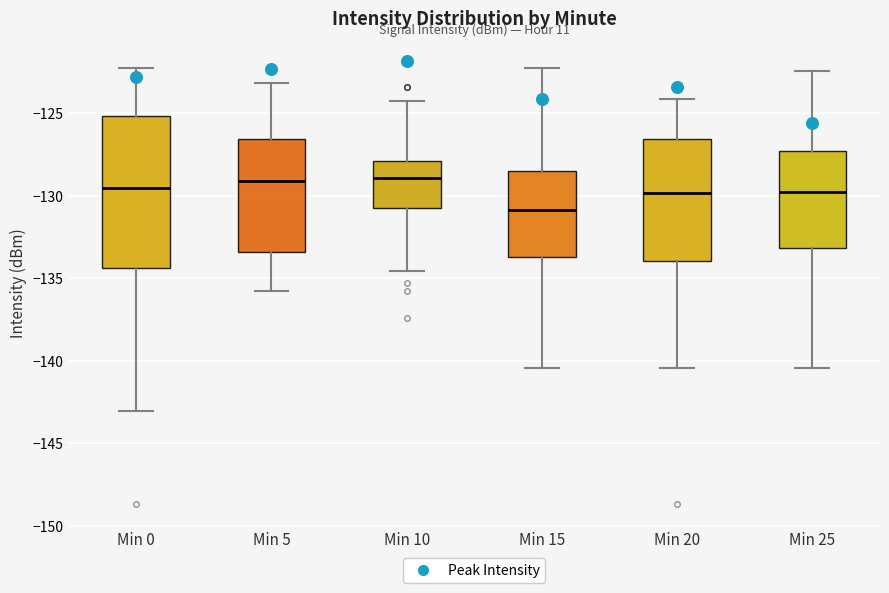

Where does the lower whisker of the box for Min 25 end on the y-axis? The values are not printed on the chart, so give them approximately, as read against the axis.

-140.5